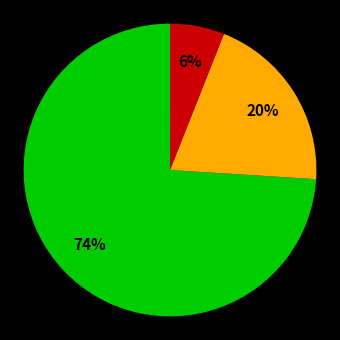

To the nearest percent, what is the difference between the largest and smallest slice percentages?

68%